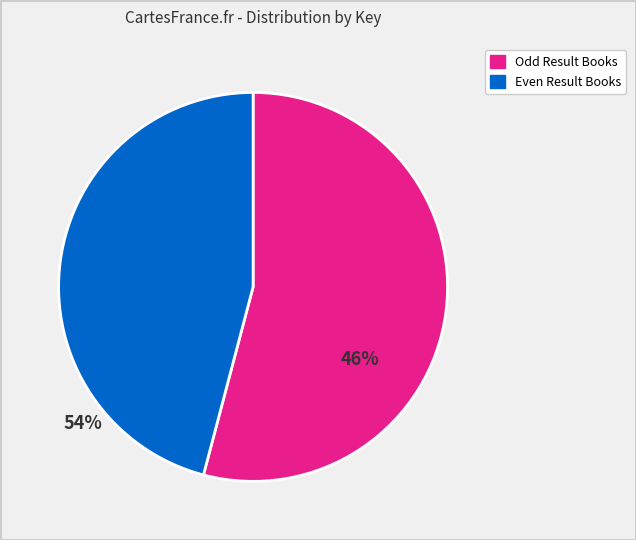

Is there a majority slice in this chart?

Yes